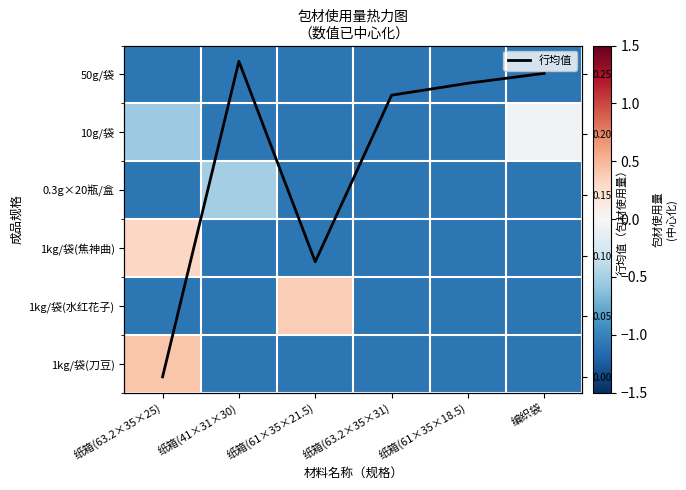

What is the maximum value for 行均值?

0.3